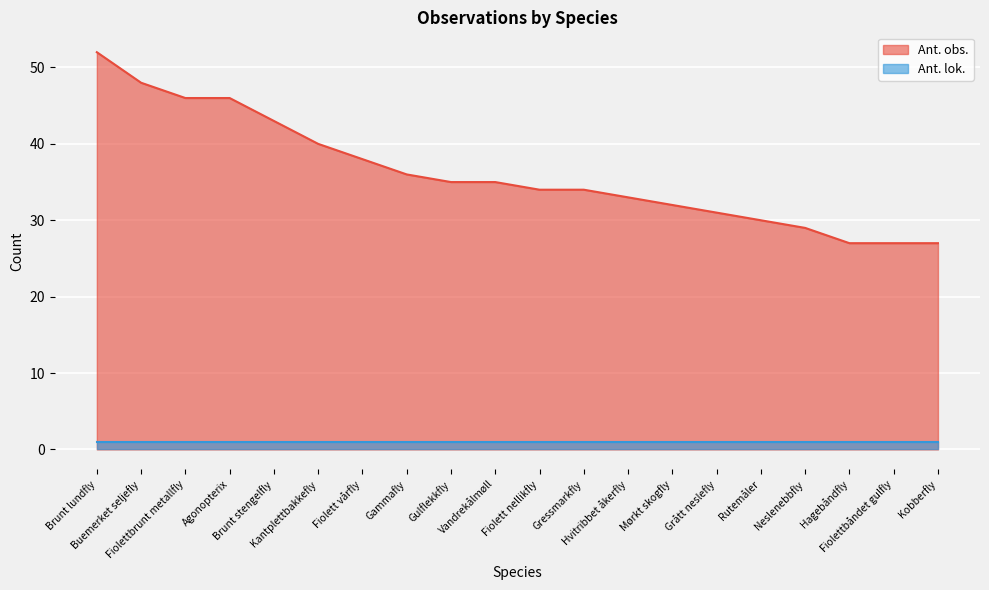

True or false: the data has more than 2 interior local peaks.

False